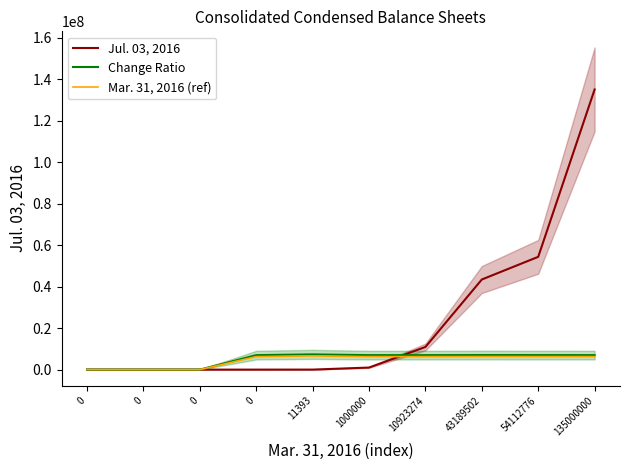

The Jul. 03, 2016 series shows 0.0 at 0. True or false?

True